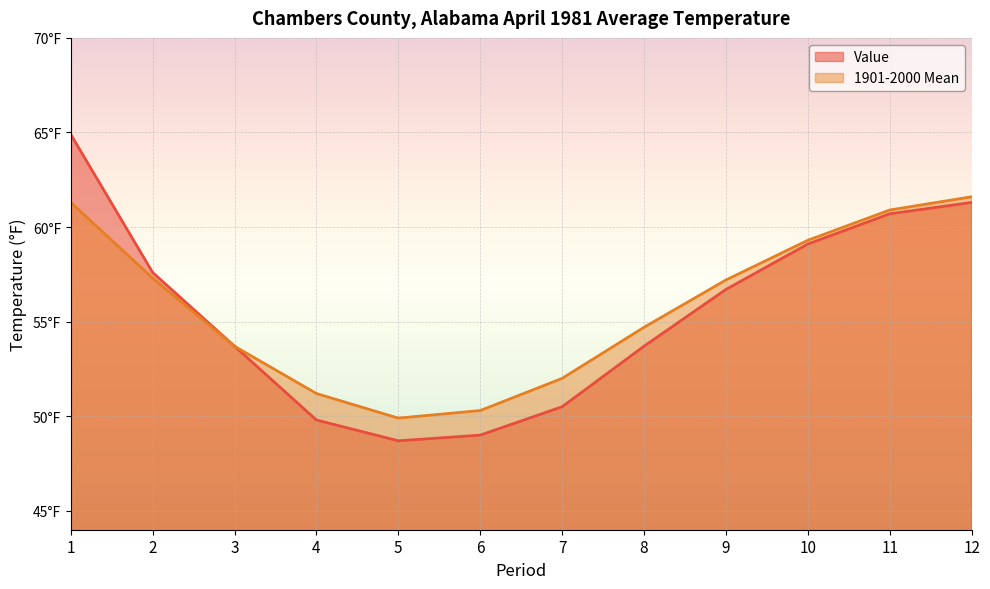

Which series has the largest range (max minus min)?

Value